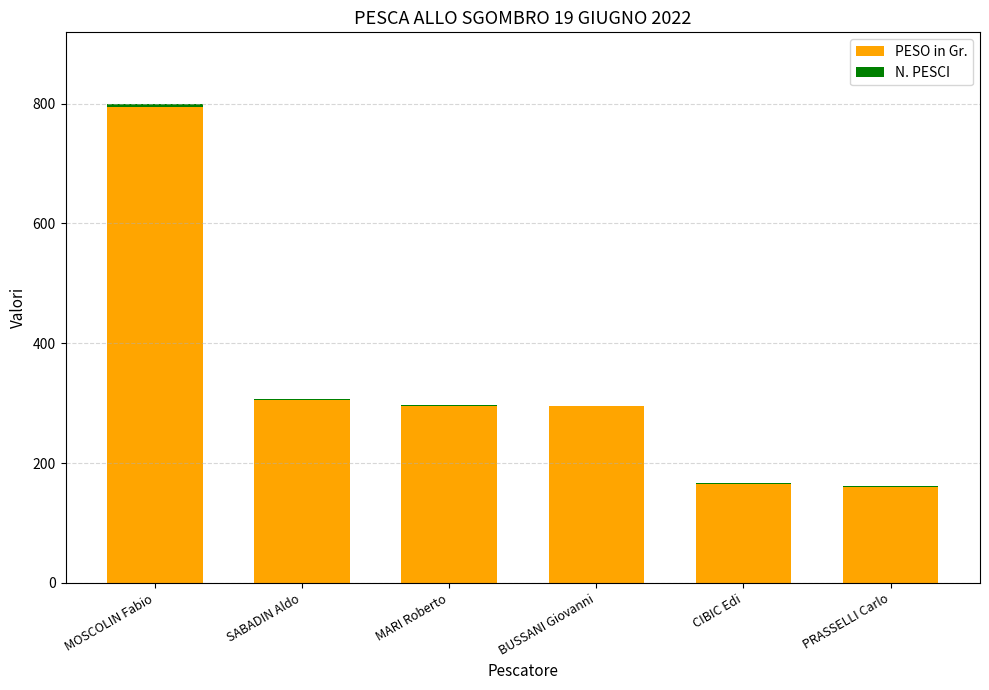

True or false: PESO in Gr. has a value of 166 at MOSCOLIN Fabio.

False